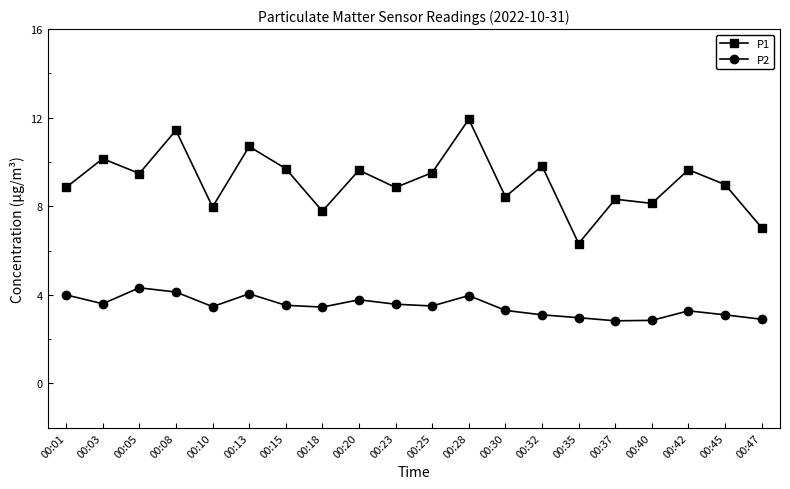

What is the difference between the P2 values at 00:20 and 00:28?

0.2